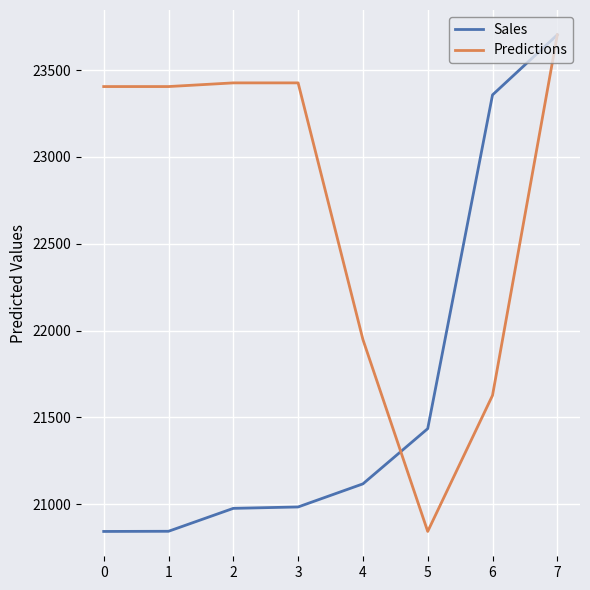

The value of Predictions at 6 is 21626.5. True or false?

True